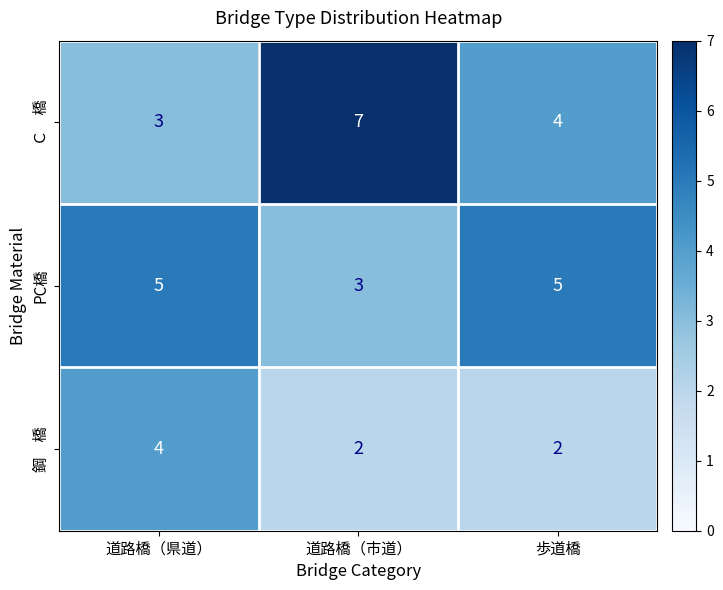

What is the greatest value displayed?

7